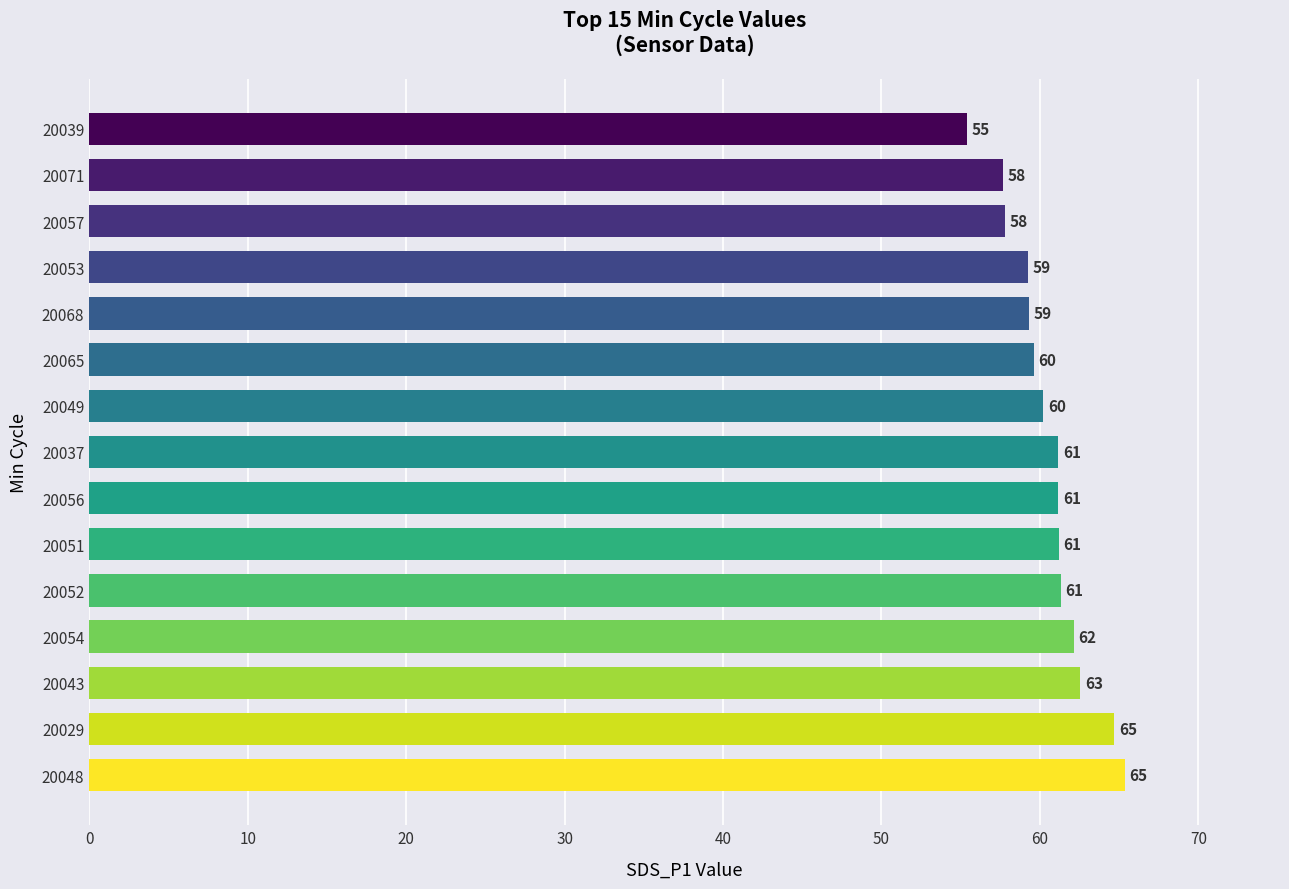

What is the sum of all values?

908.7